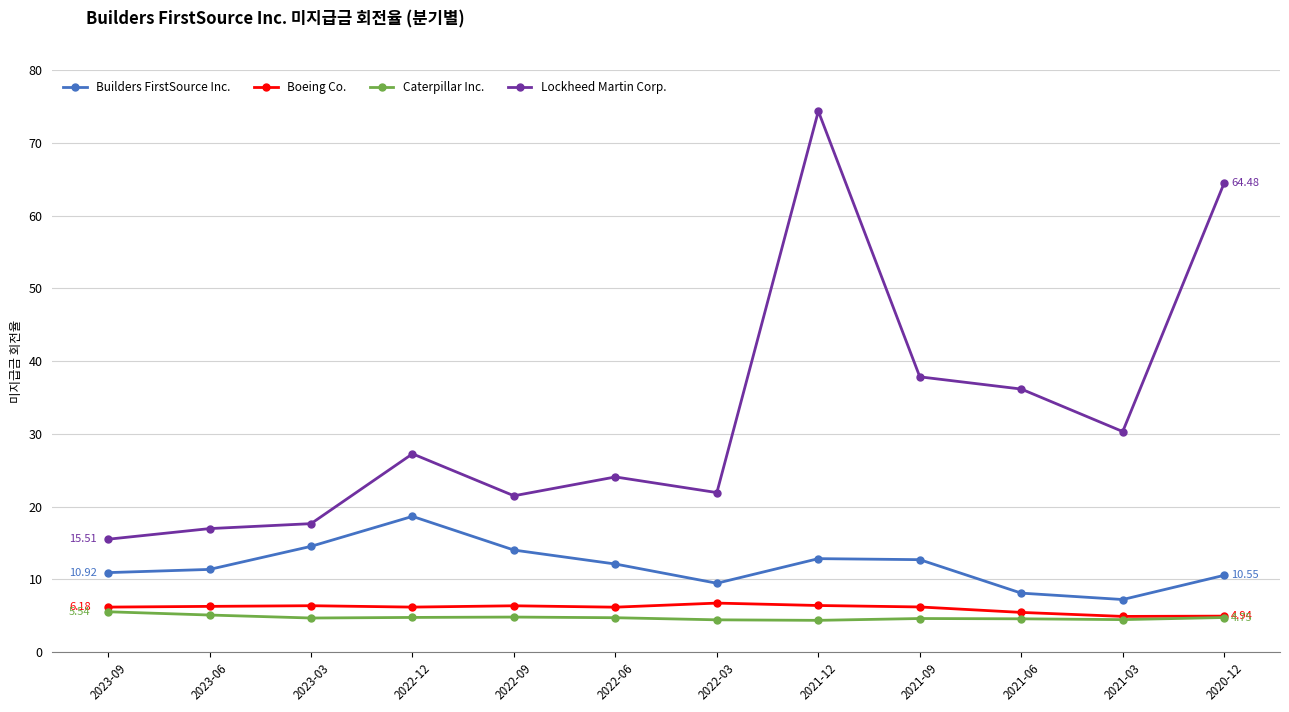

Does the chart display data point markers on the line(s)?

Yes